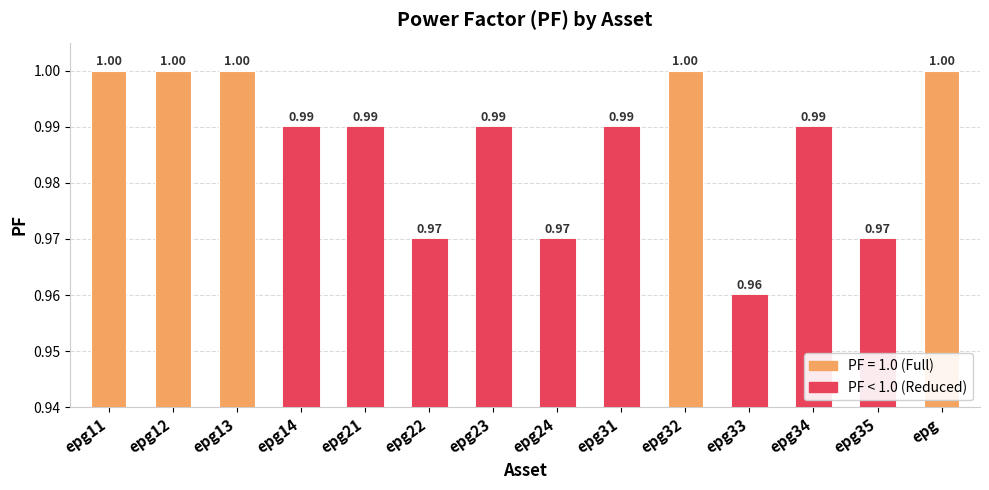

What is the label of the 2nd bar from the right?

epg35